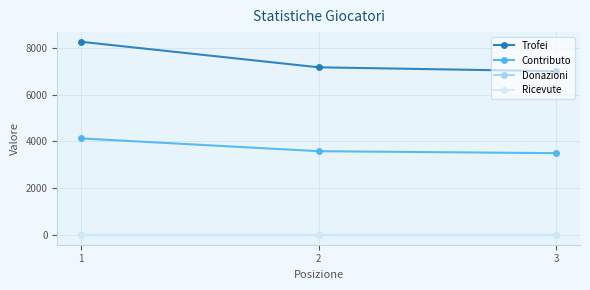

How many lines are shown in the chart?

4